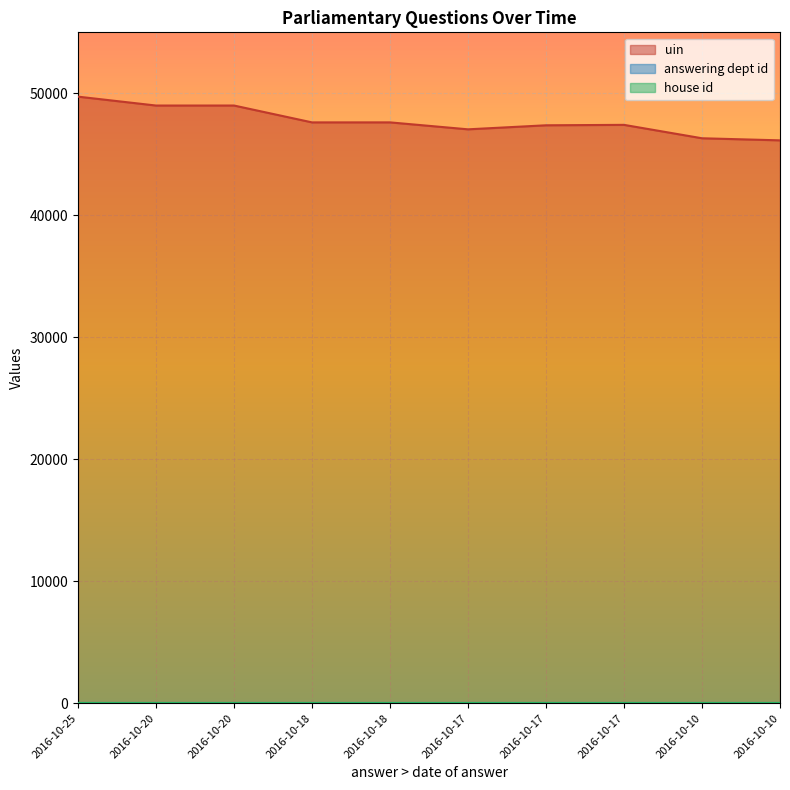

What is the value of the house id point at the 6th from the left?

1